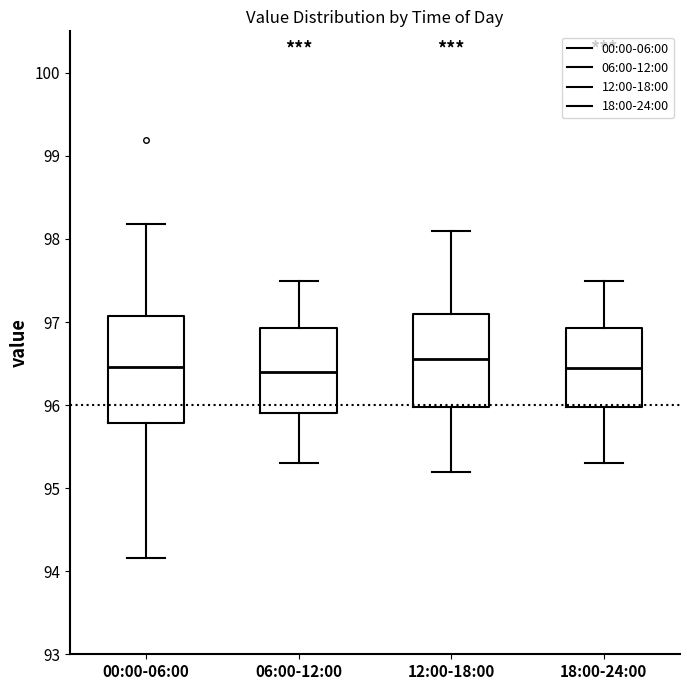

Reading left to right, transcribe this box plot: for each box, give where its median line is, the range the box spans, and where its two whiskers end, as read against the y-axis. The values are not printed on the chart, so give them approximately, as read against the axis.

00:00-06:00: median 96.5, box 95.8 to 97.1, whiskers 94.2 to 98.2
06:00-12:00: median 96.4, box 95.9 to 96.9, whiskers 95.3 to 97.5
12:00-18:00: median 96.6, box 96.0 to 97.1, whiskers 95.2 to 98.1
18:00-24:00: median 96.5, box 96.0 to 96.9, whiskers 95.3 to 97.5